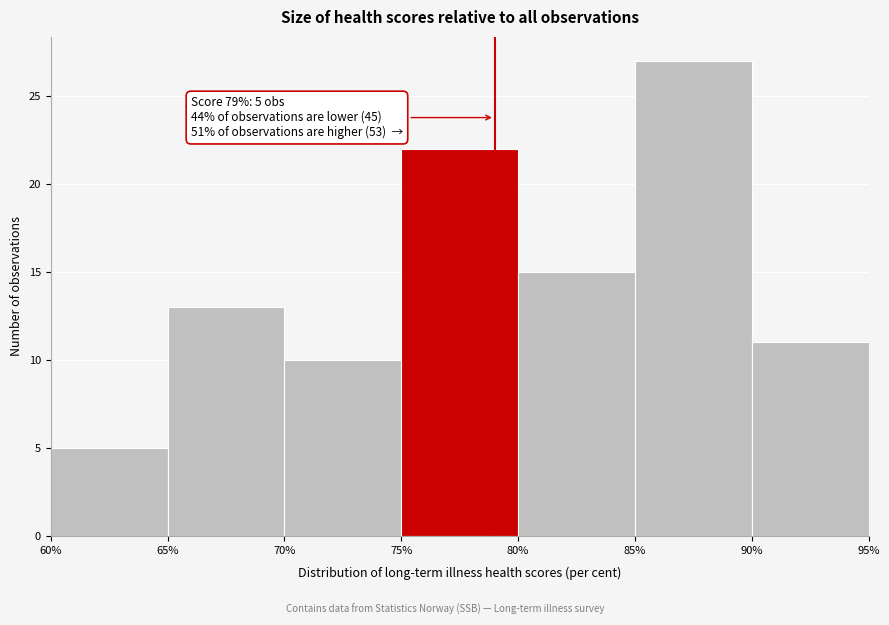

Over which range of the x-axis is the bar tallest?

85% to 90%